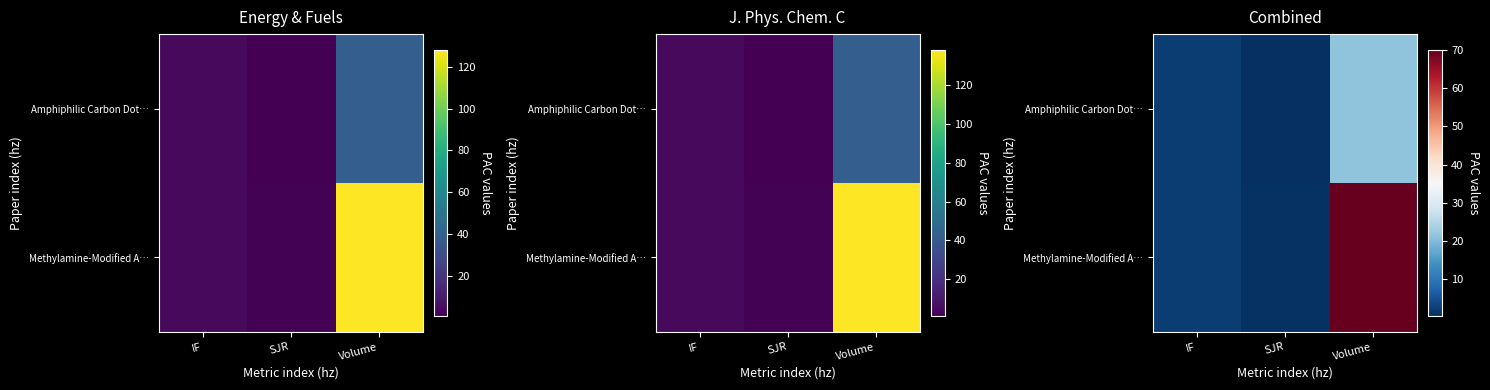

What is the approximate value of Amphiphilic Carbon Dot… at IF?

2.1